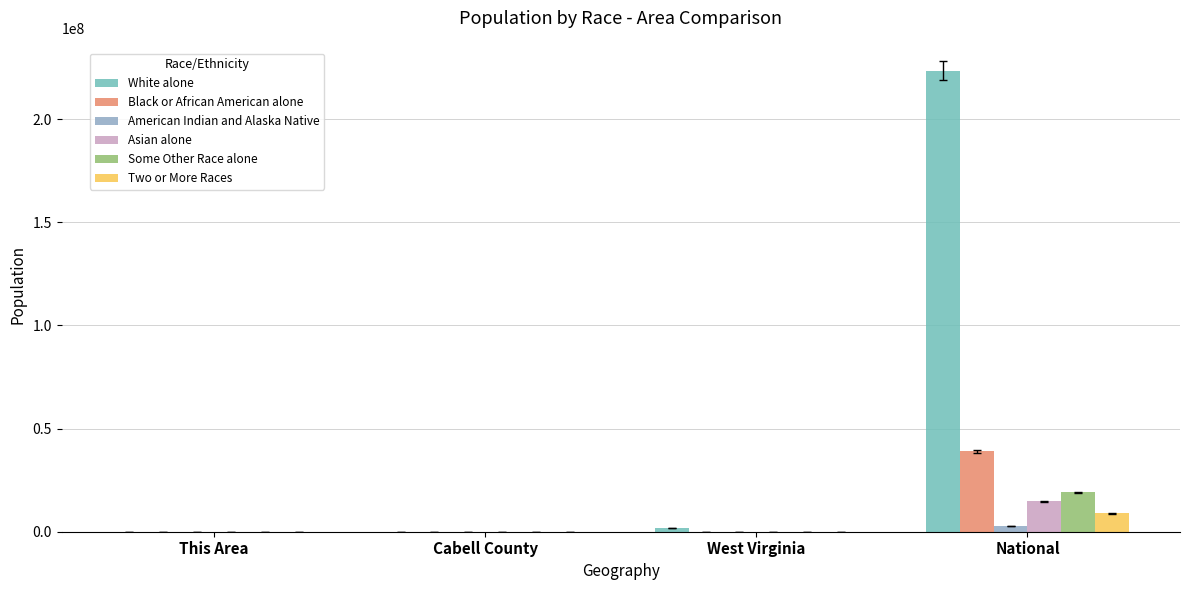

Which label corresponds to the largest value in the chart?

National